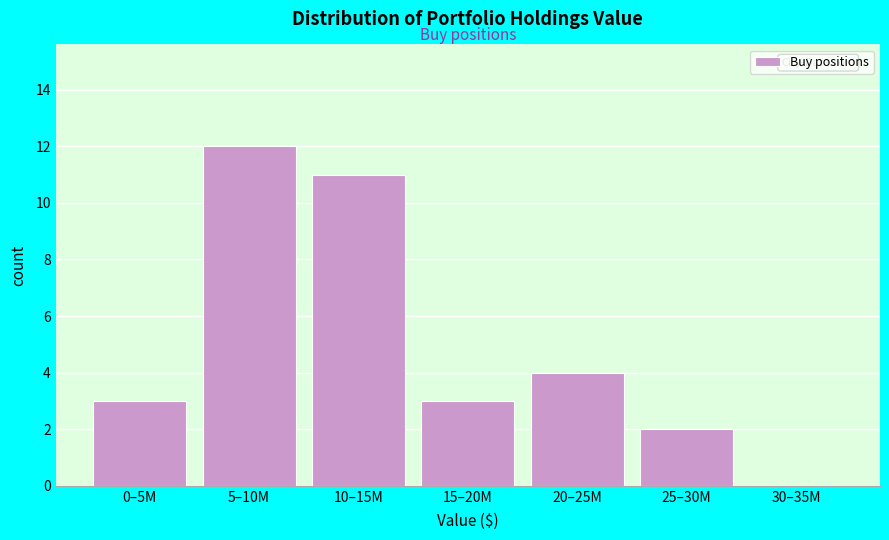

Reading right to left, extract all data points from this chart.

30–35M=0	25–30M=2	20–25M=4	15–20M=3	10–15M=11	5–10M=12	0–5M=3